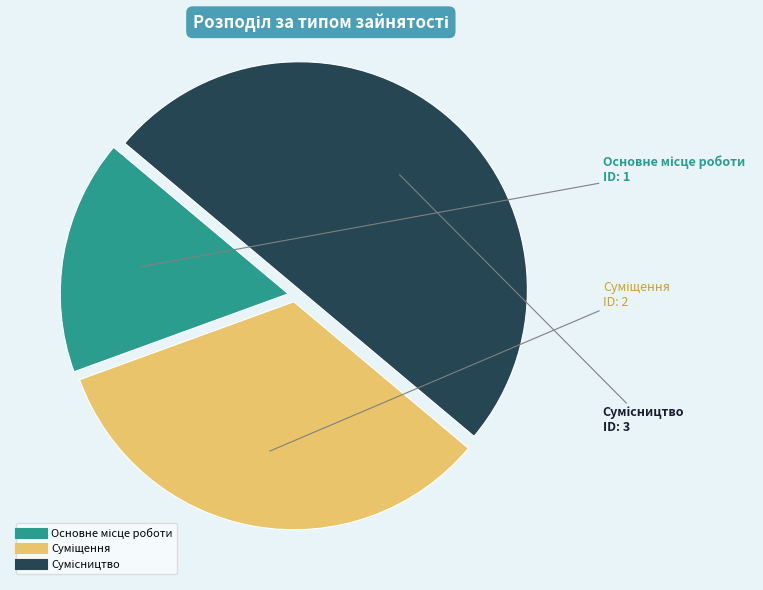

What is the smallest slice in the pie chart?

Основне місце роботи